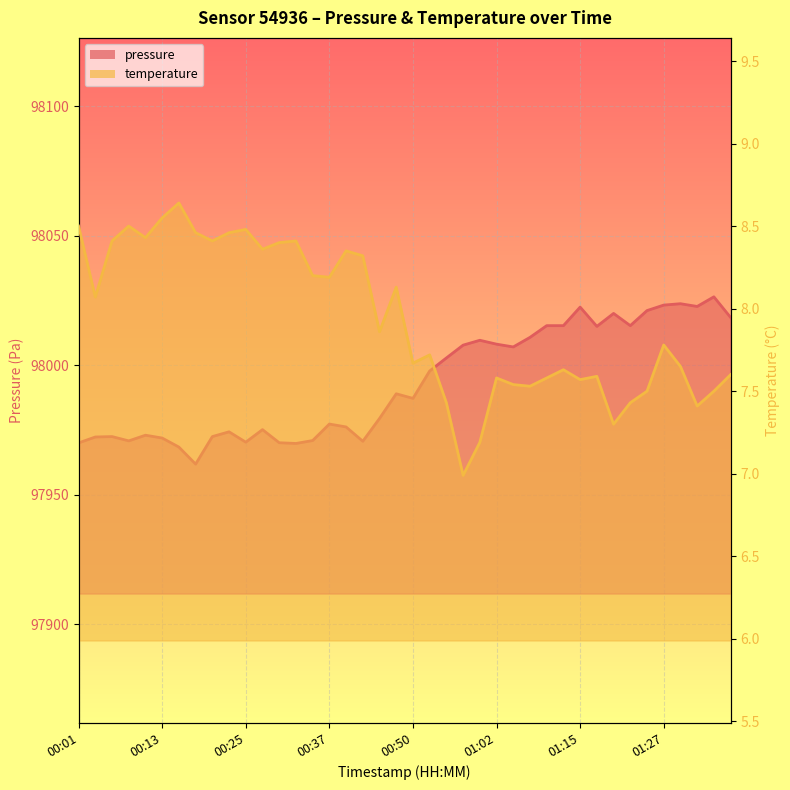

What is the difference between the second highest and minimum values in the temperature series?

1.6